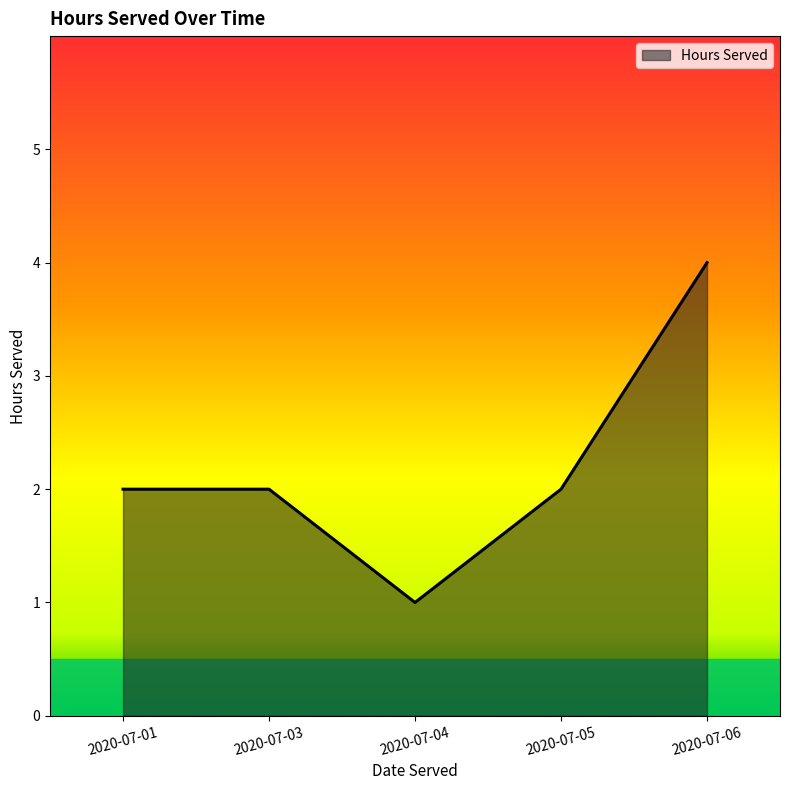

How many series are shown in this chart?

1